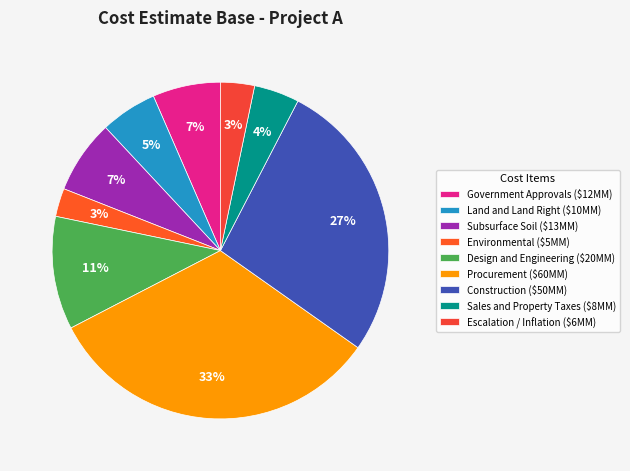

To the nearest percent, what portion does Construction represent?

27%